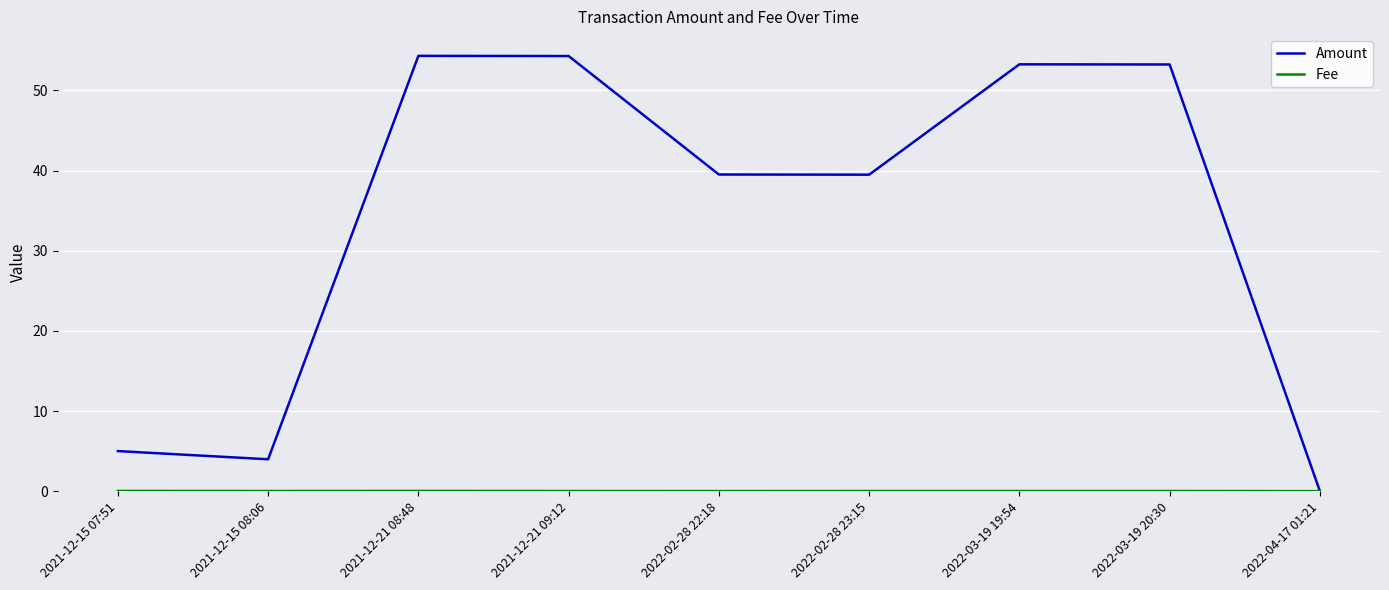

True or false: Amount has a value of 14.5 at 2022-03-19 20:30.

False